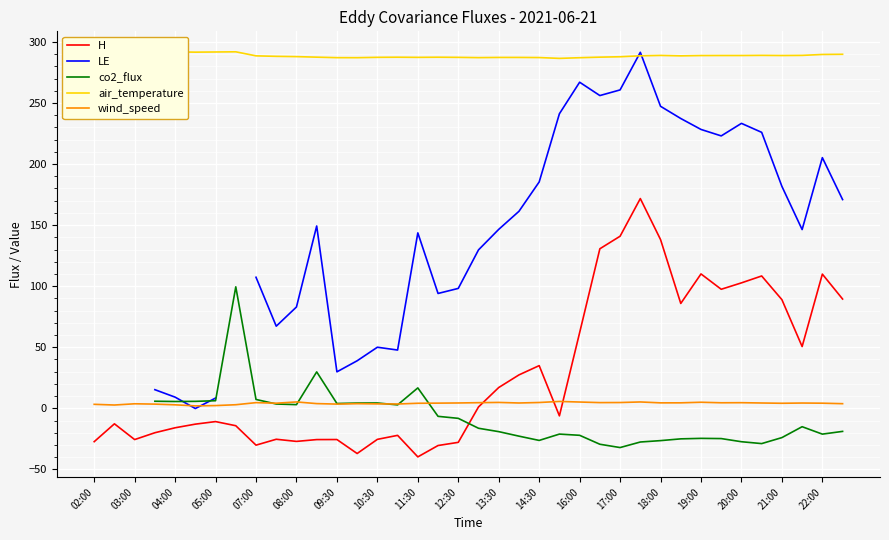

What is the minimum value for H?

-39.8